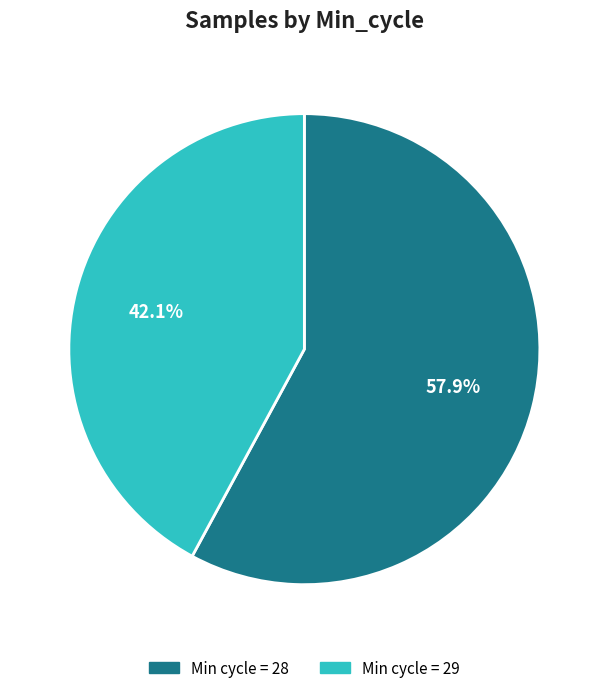

Which category has the smallest portion of the pie?

Min cycle = 29